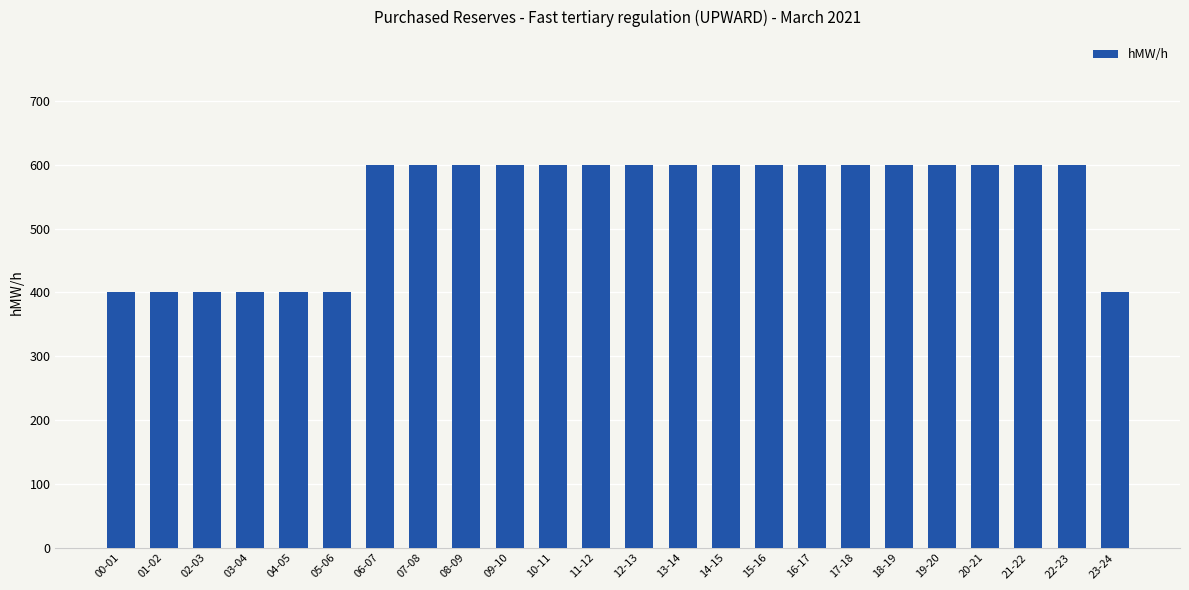

What is the greatest value displayed?

600